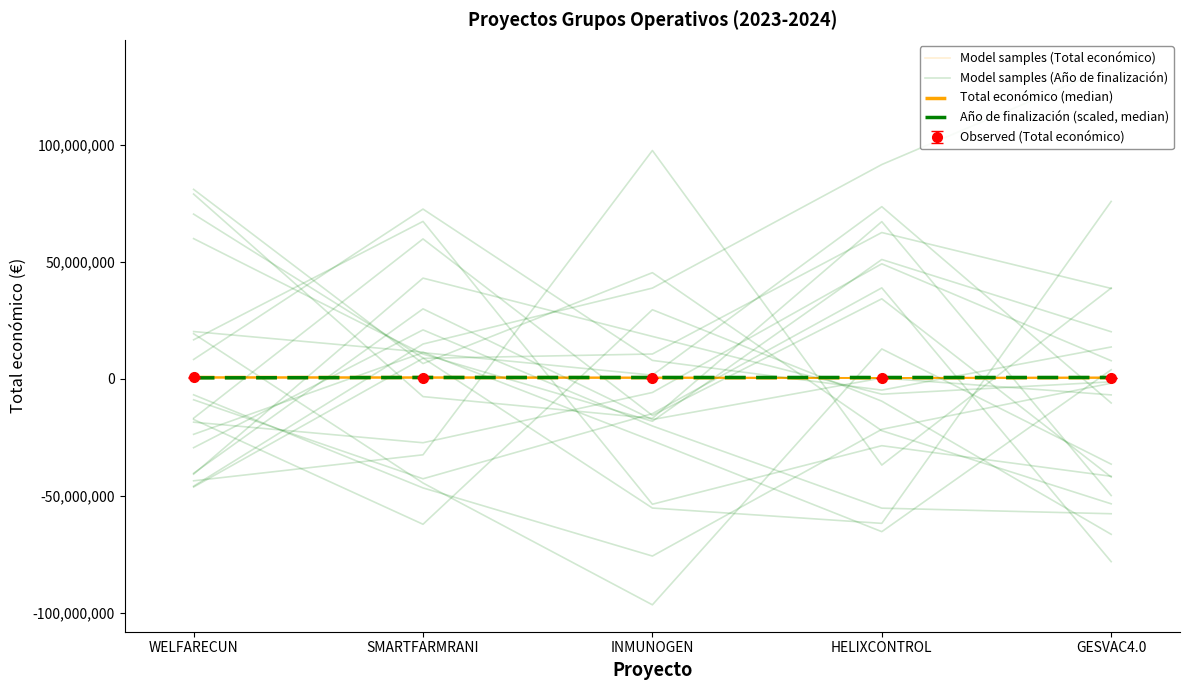

What is the value of the Año de finalización (scaled, median) point at the 4th from the left?

598909.0